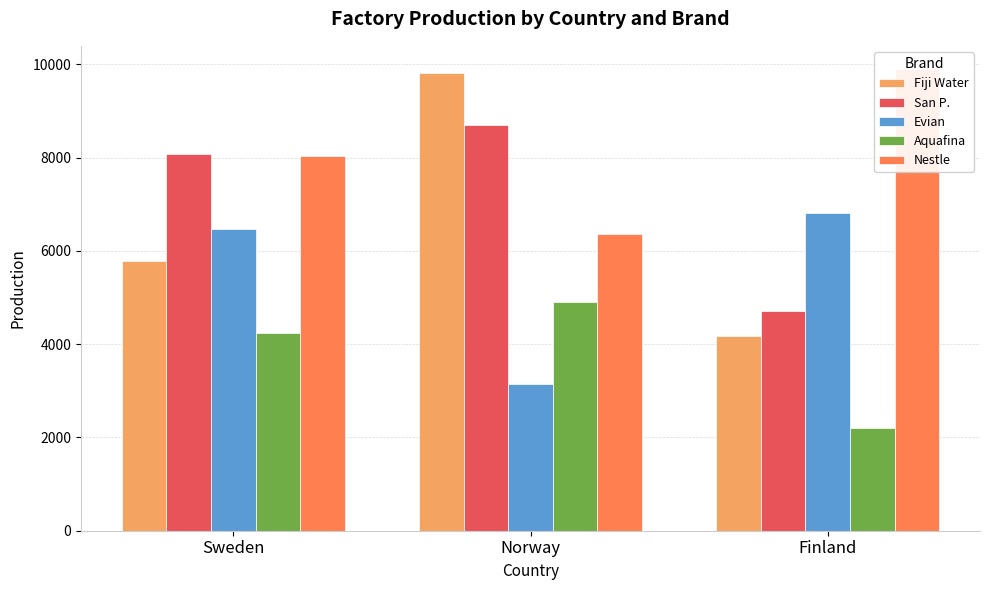

What are all the series names shown in the legend?

Fiji Water, San P., Evian, Aquafina, Nestle